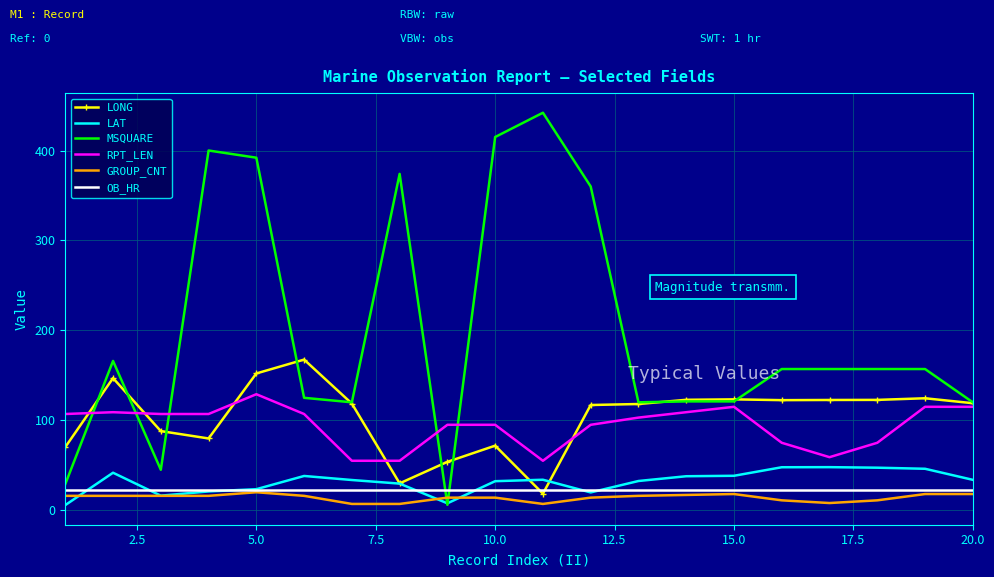

What is the maximum value shown in the chart?

442.0